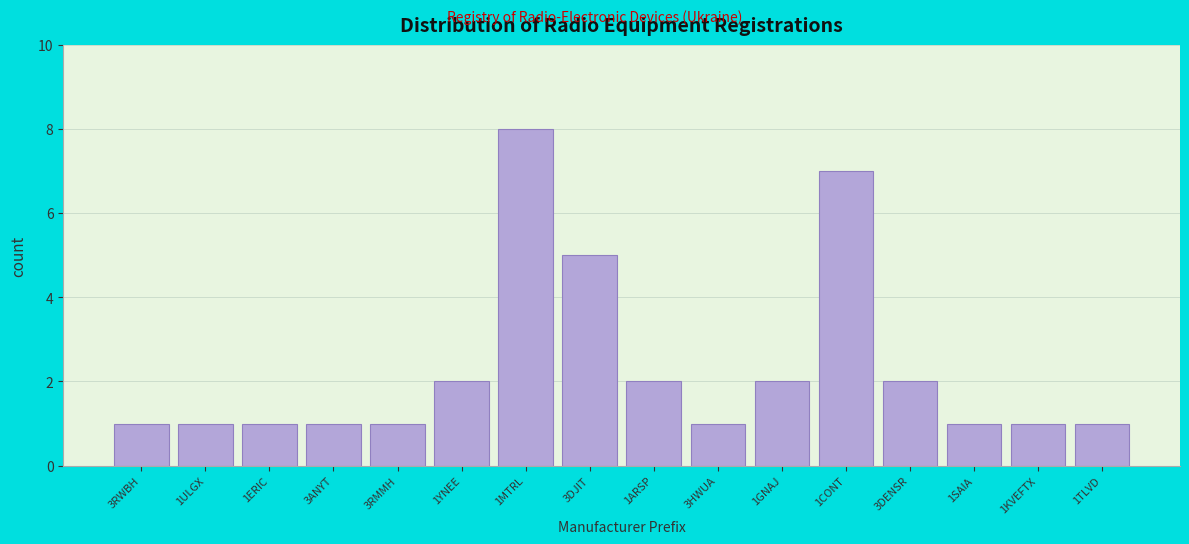

Reading left to right, transcribe all the data shown in this chart.

3RWBH=1	1ULGX=1	1ERIC=1	3ANYT=1	3RMMH=1	1YNEE=2	1MTRL=8	3DJIT=5	1ARSP=2	3HWUA=1	1GNAJ=2	1CONT=7	3DENSR=2	1SAIA=1	1KVEFTX=1	1TLVD=1